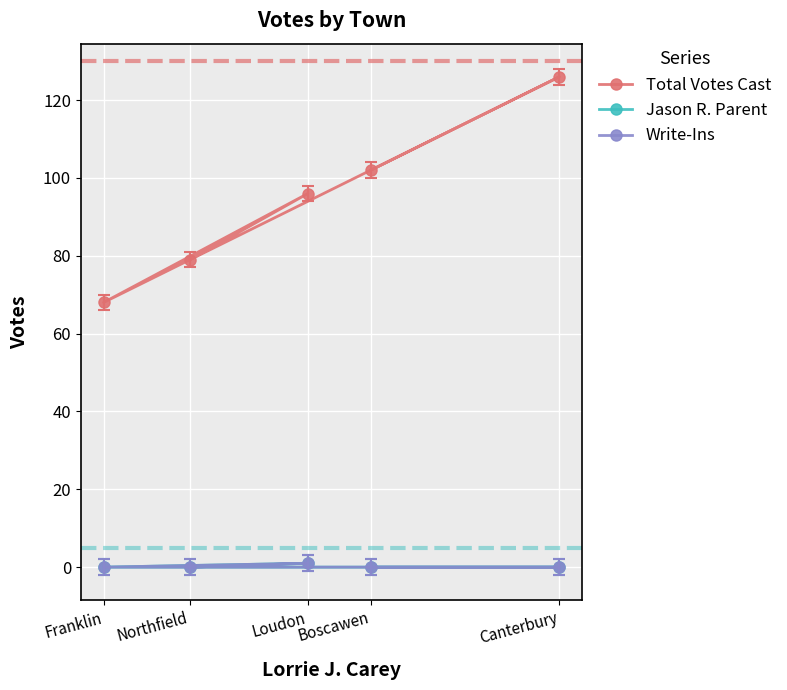

True or false: Jason R. Parent and Total Votes Cast intersect in this chart.

False